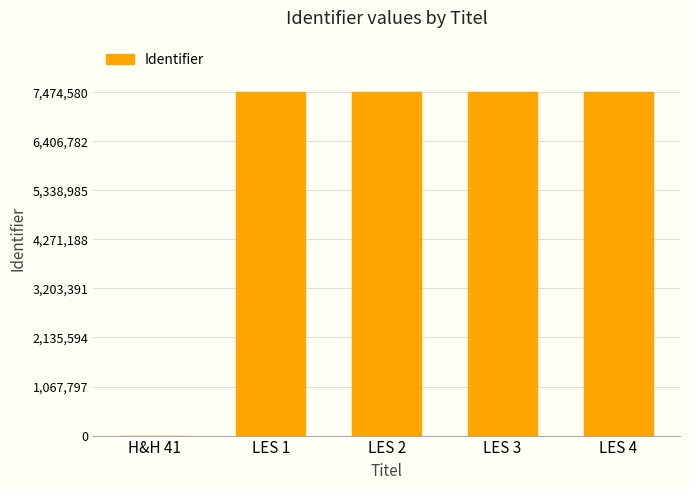

What is the maximum value shown in the chart?

7474580